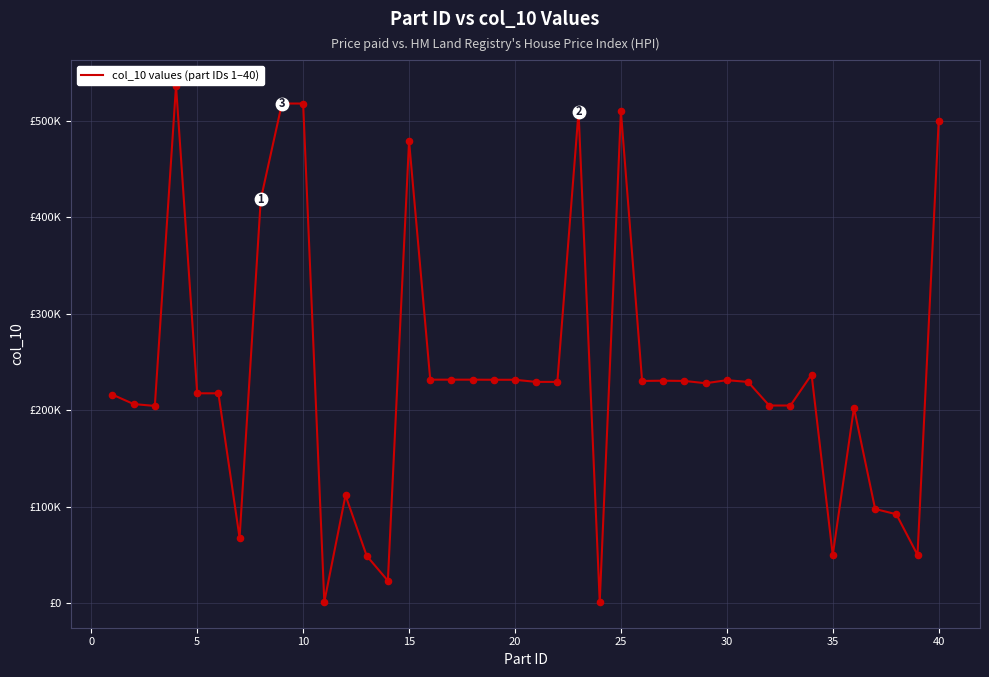

Is this an area chart (filled region under the line)?

No